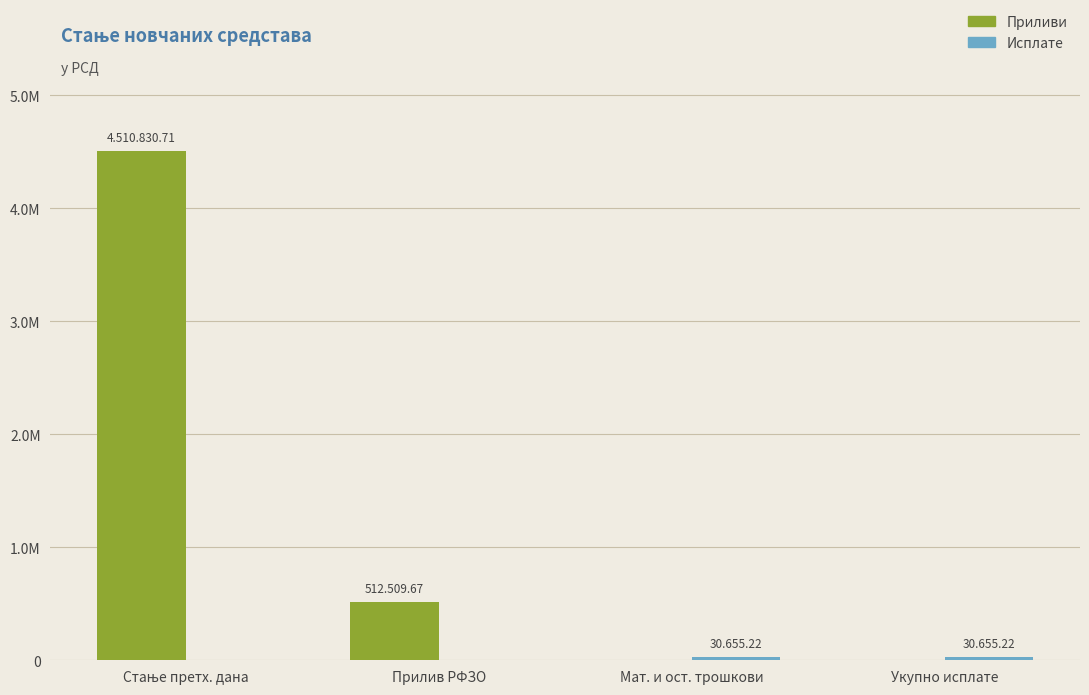

What is the sum of all Приливи values?

5023340.4